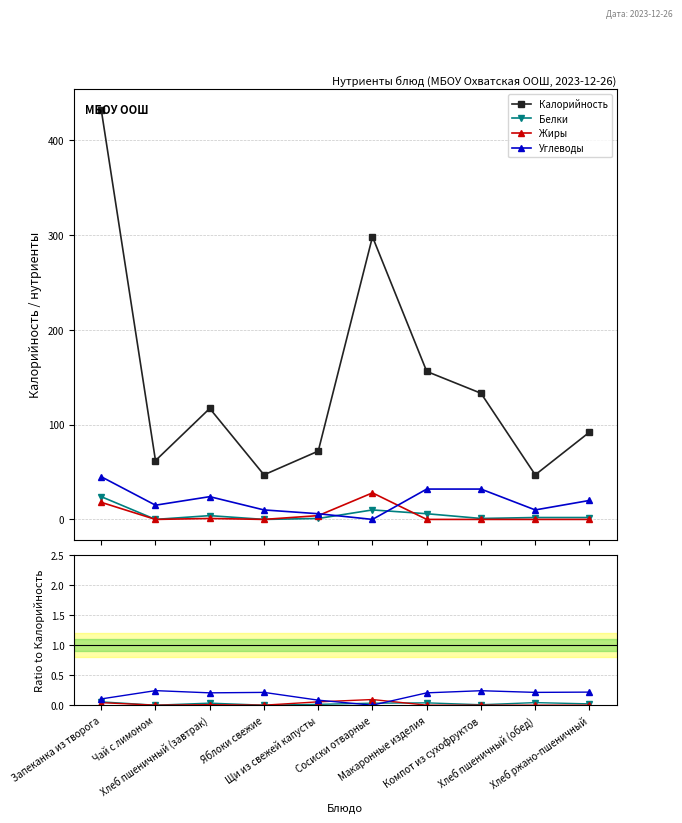

Which series has the largest total across all categories?

Калорийность